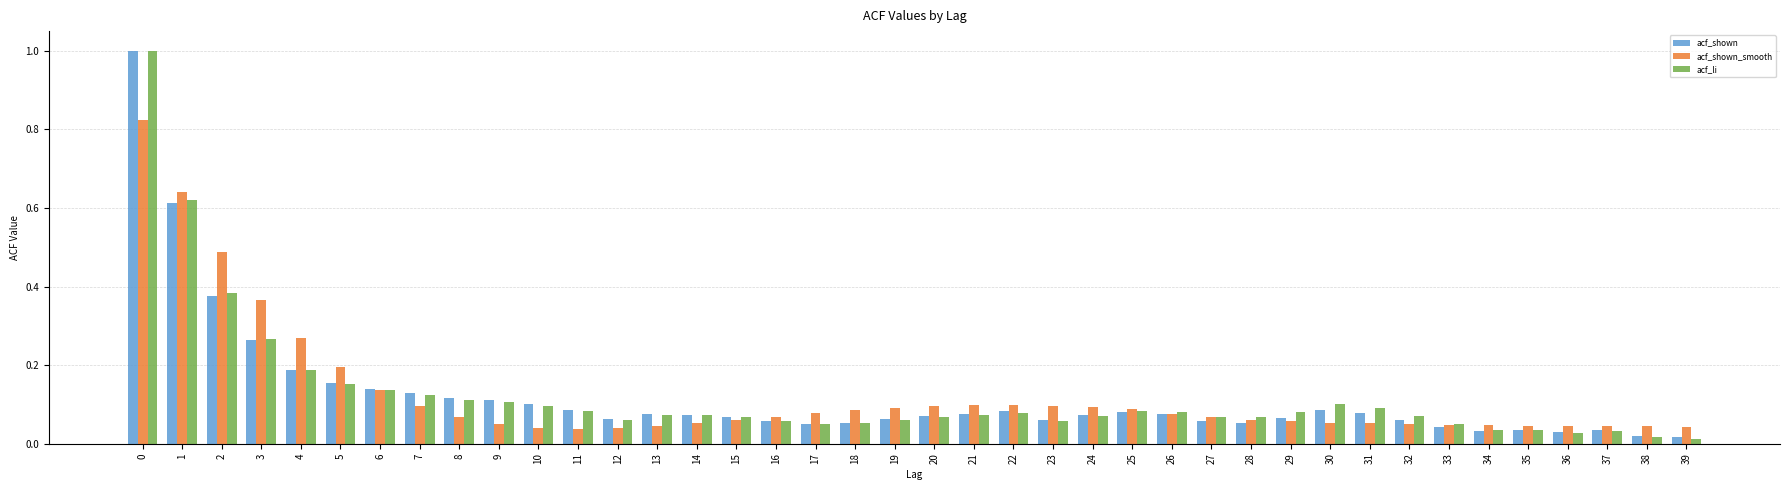

Between 3 and 12, which series saw the biggest shift?

acf_shown_smooth